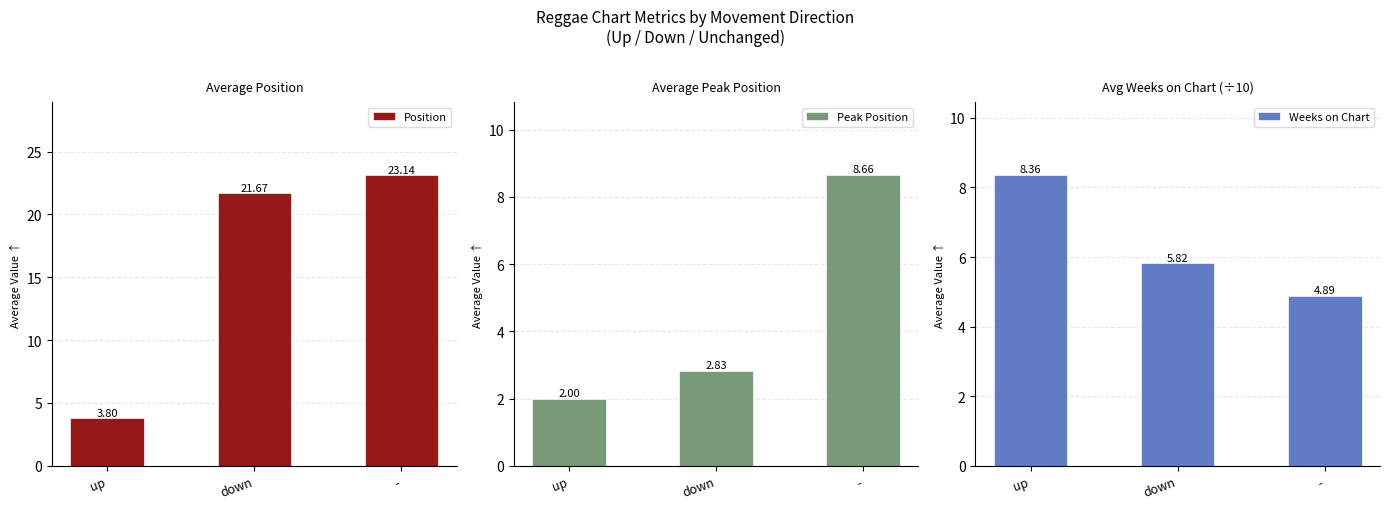

How many values in the Weeks on Chart series exceed 5?

2